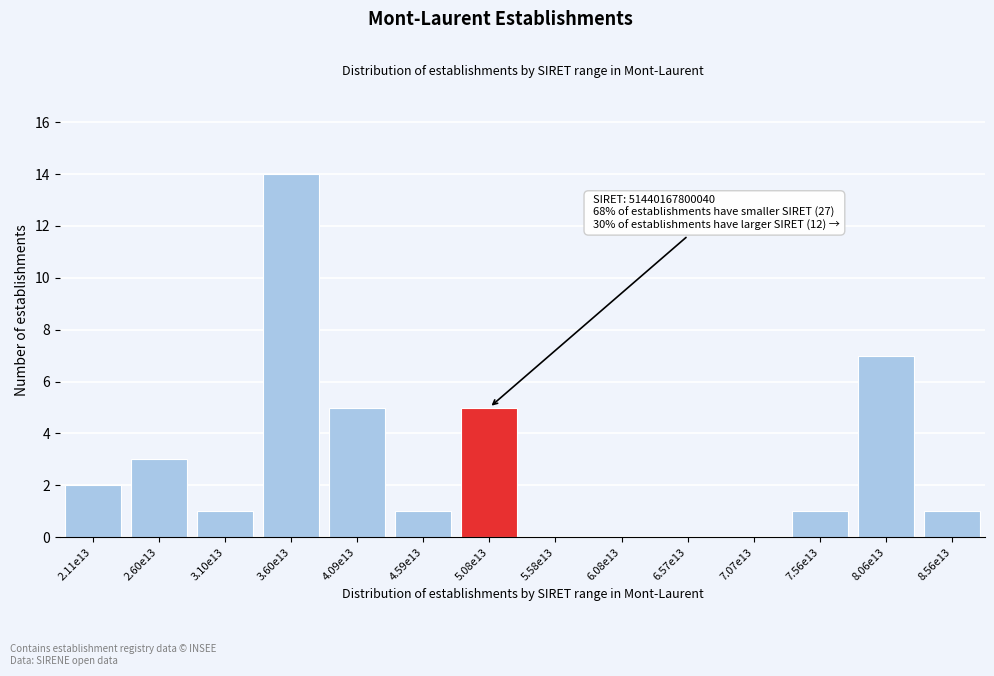

Reading left to right, transcribe all the data shown in this chart.

2.11e13=2	2.60e13=3	3.10e13=1	3.60e13=14	4.09e13=5	4.59e13=1	5.08e13=5	5.58e13=0	6.08e13=0	6.57e13=0	7.07e13=0	7.56e13=1	8.06e13=7	8.56e13=1